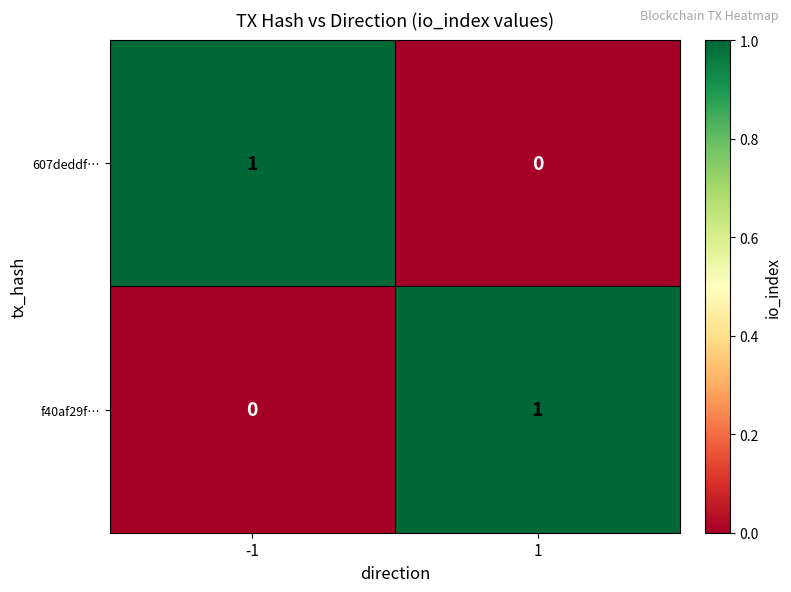

Rank the series at -1 from highest to lowest value.

607deddf…, f40af29f…